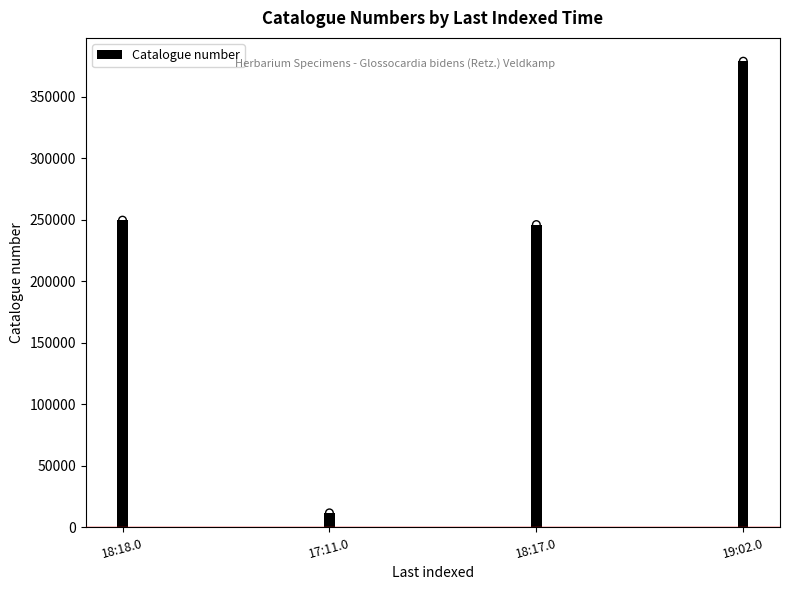

Which has a higher value, 19:02.0 or 18:17.0?

19:02.0